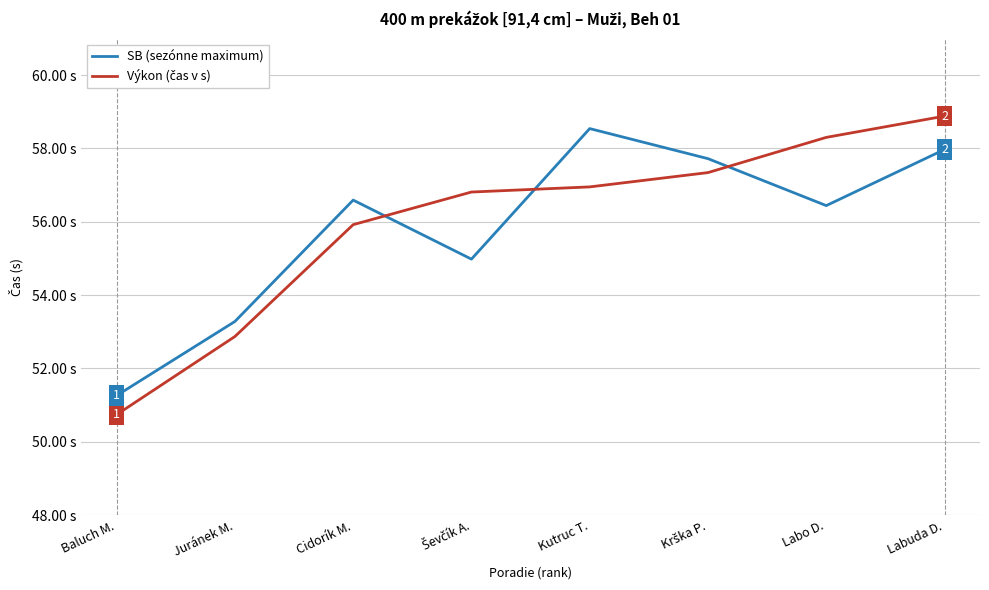

Does the chart have visible grid lines?

Yes